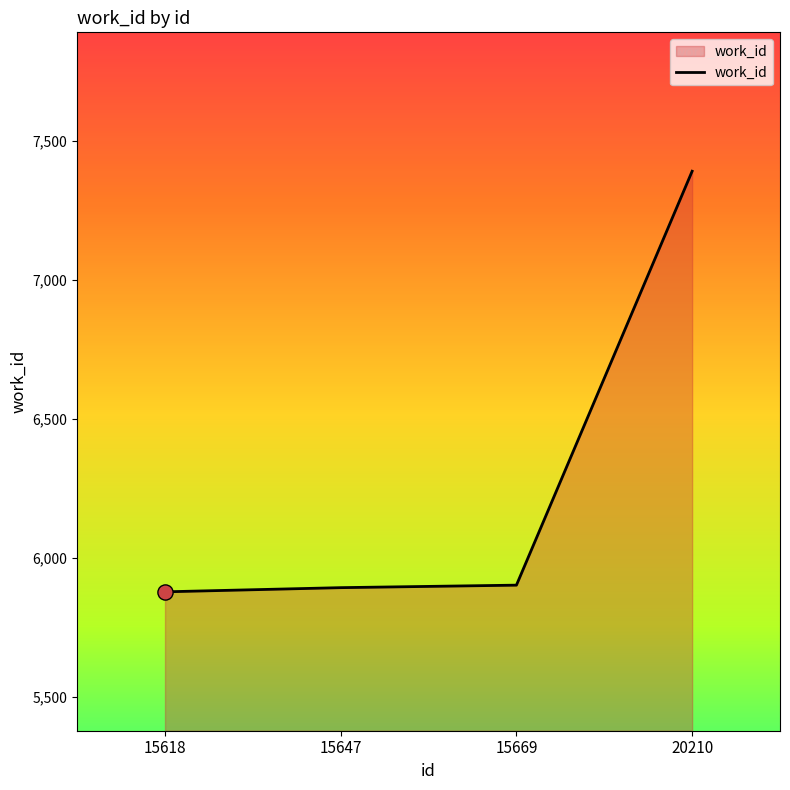

Approximately how many times larger is the value at 15618 compared to 20210?

0.8